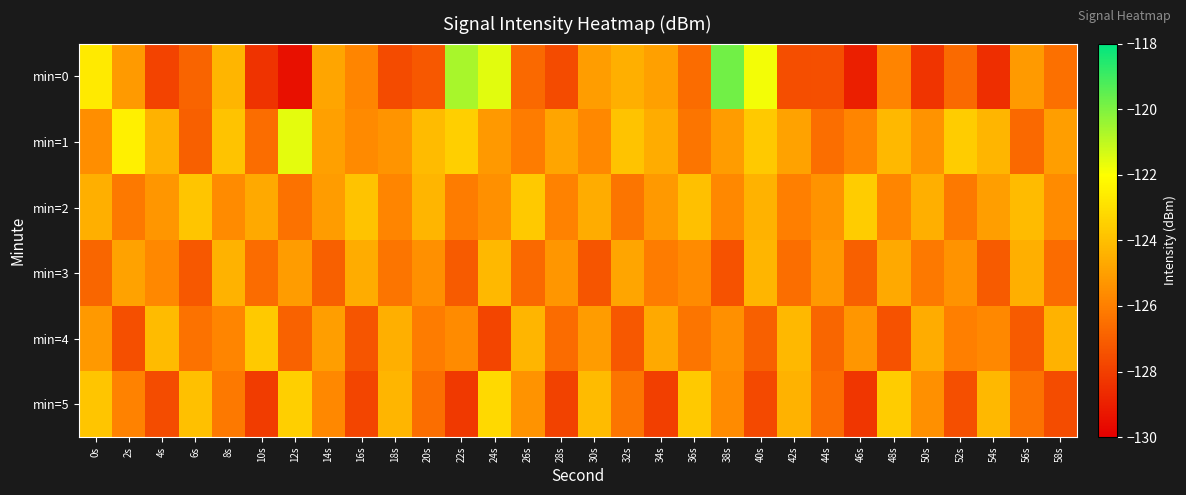

At how many categories does at least one series exceed -121?

2